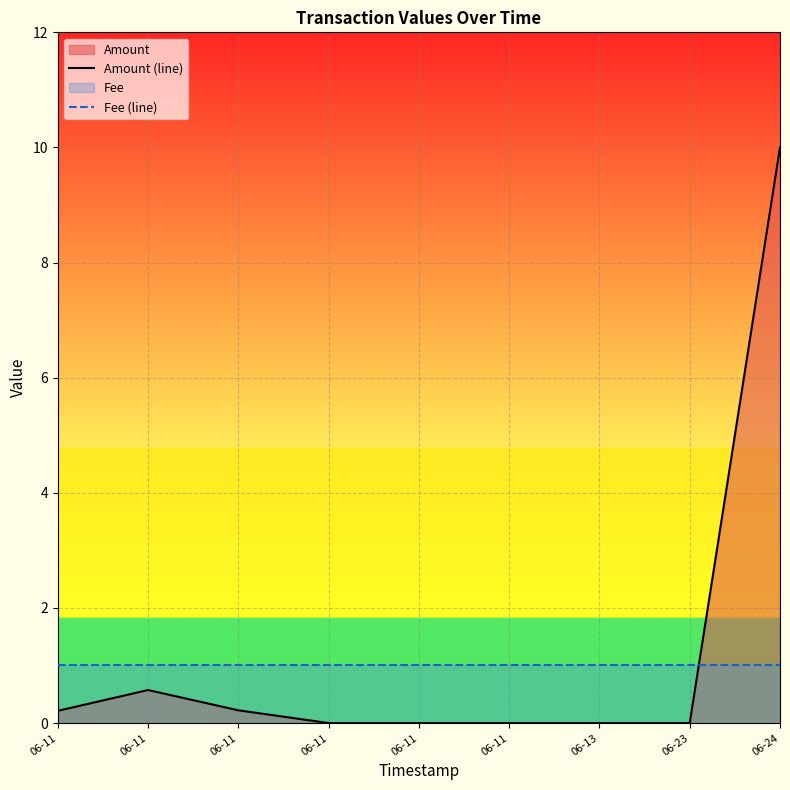

Which category has the lowest value across all series?

06-11